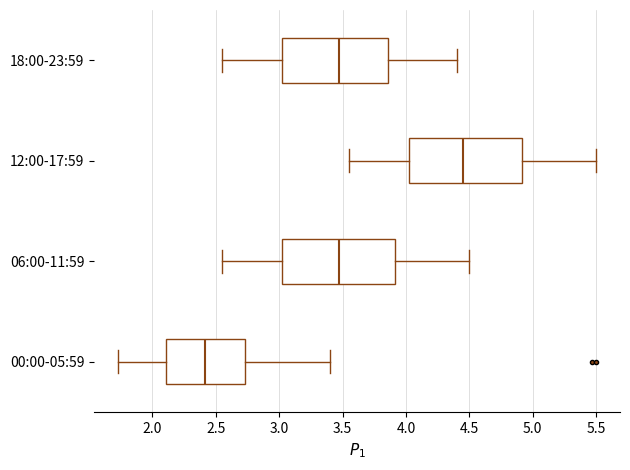

Where does the median line of the box for 18:00-23:59 sit on the x-axis? The values are not printed on the chart, so give them approximately, as read against the axis.

3.50